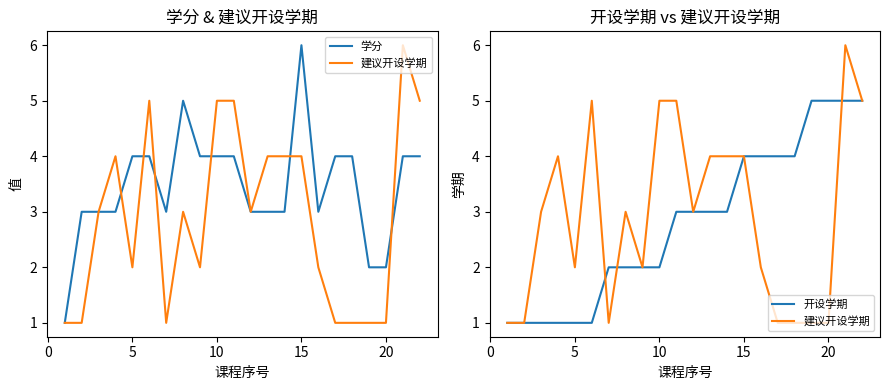

True or false: 建议开设学期 and 学分 intersect in this chart.

True